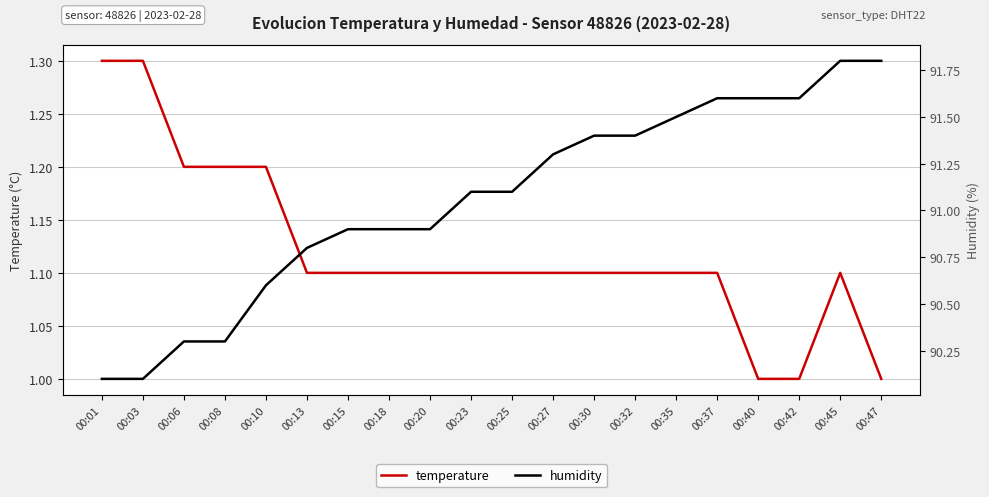

List the series in order of their overall mean, lowest first.

temperature, humidity